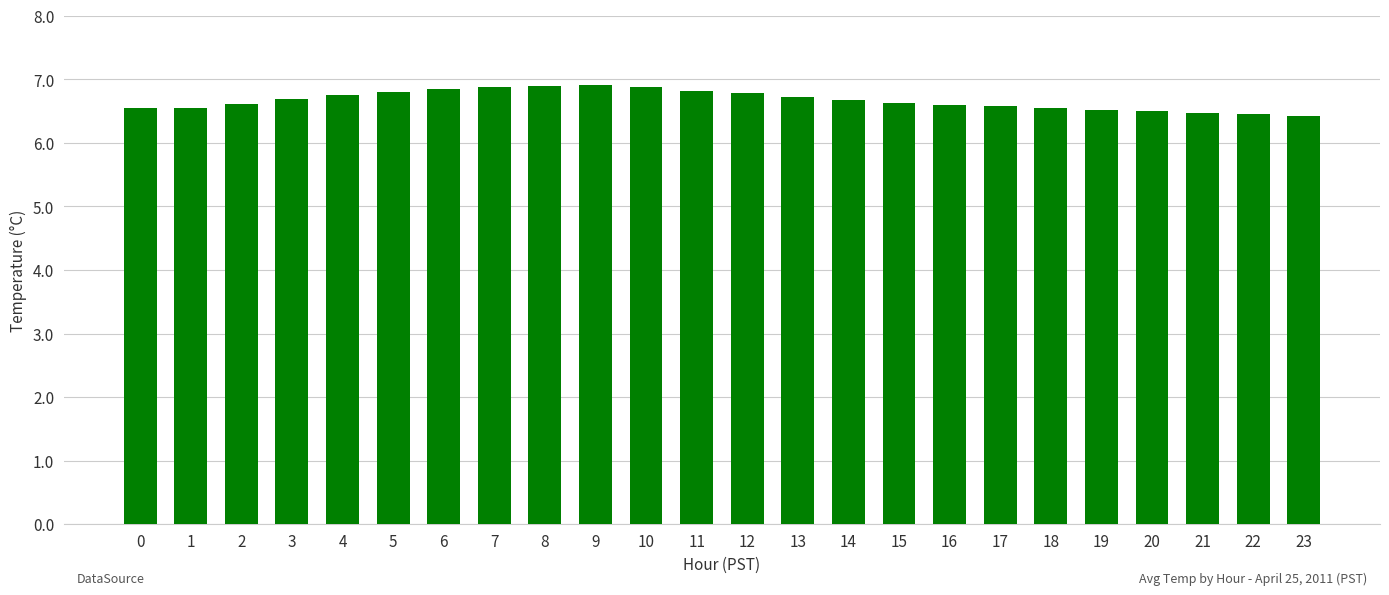

True or false: the data shows 6.9 at 7.

True